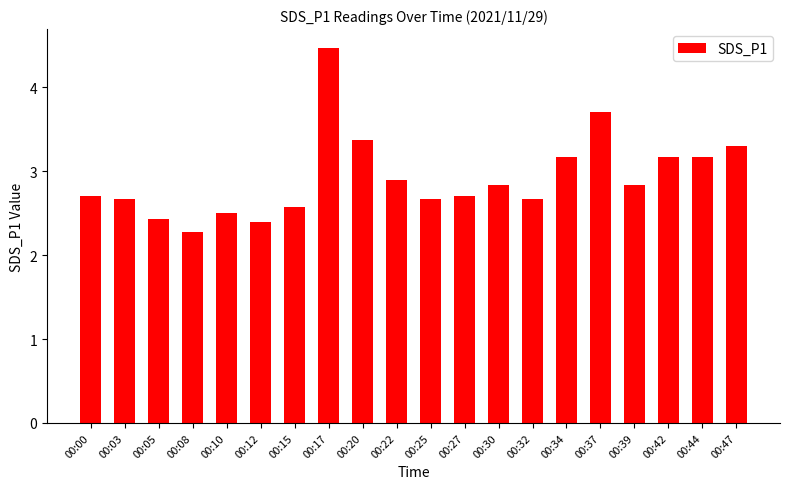

How many bars are there in total?

20